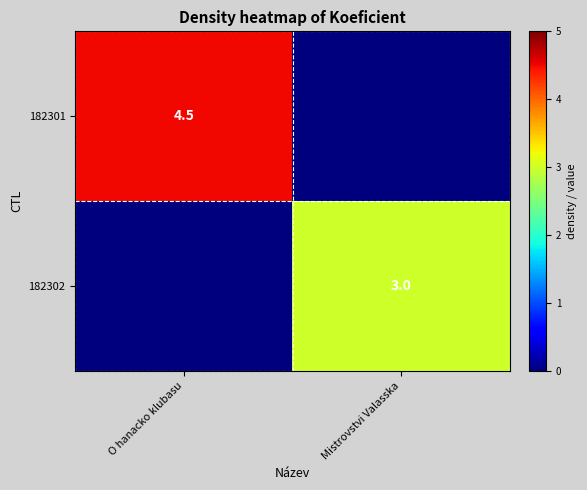

Which has a higher value, Mistrovstvi Valasska or O hanacko klubasu?

O hanacko klubasu